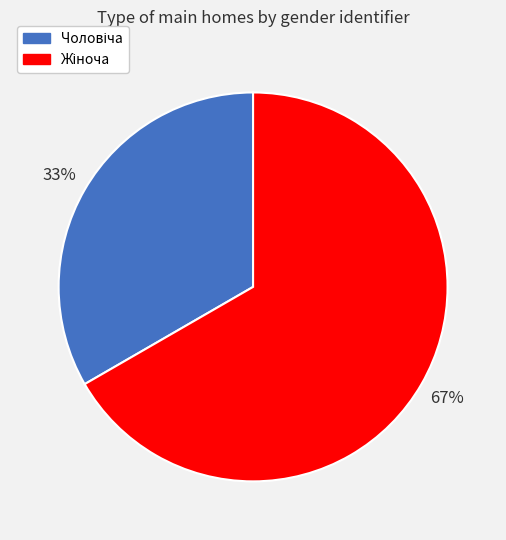

Is there a majority slice in this chart?

Yes